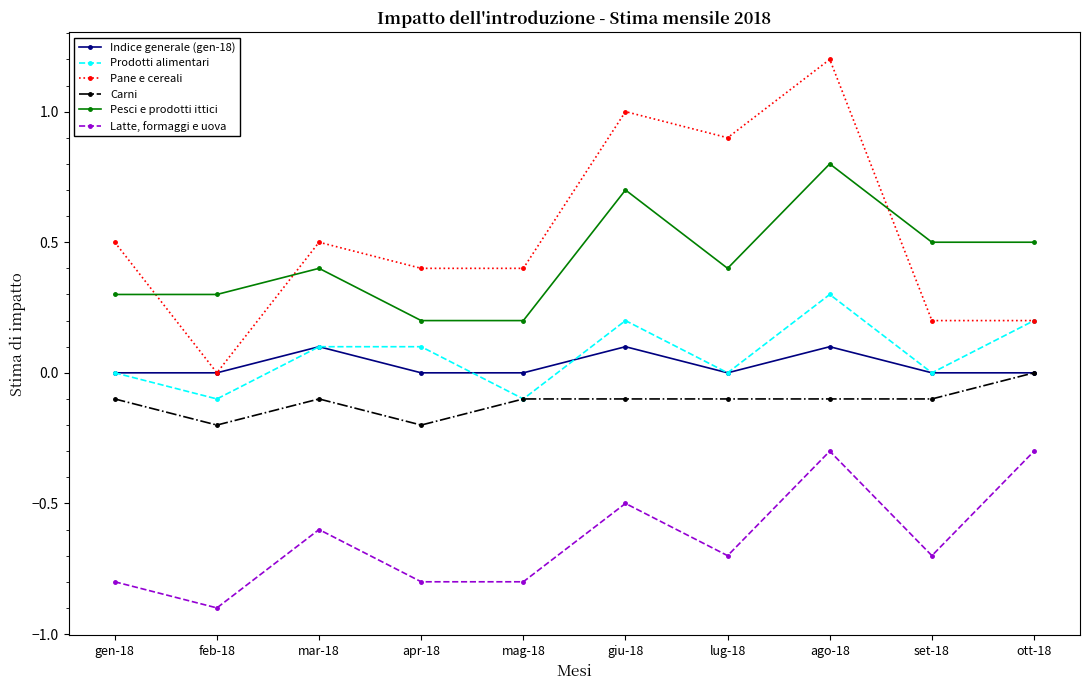

How many categories are shown in the chart?

10